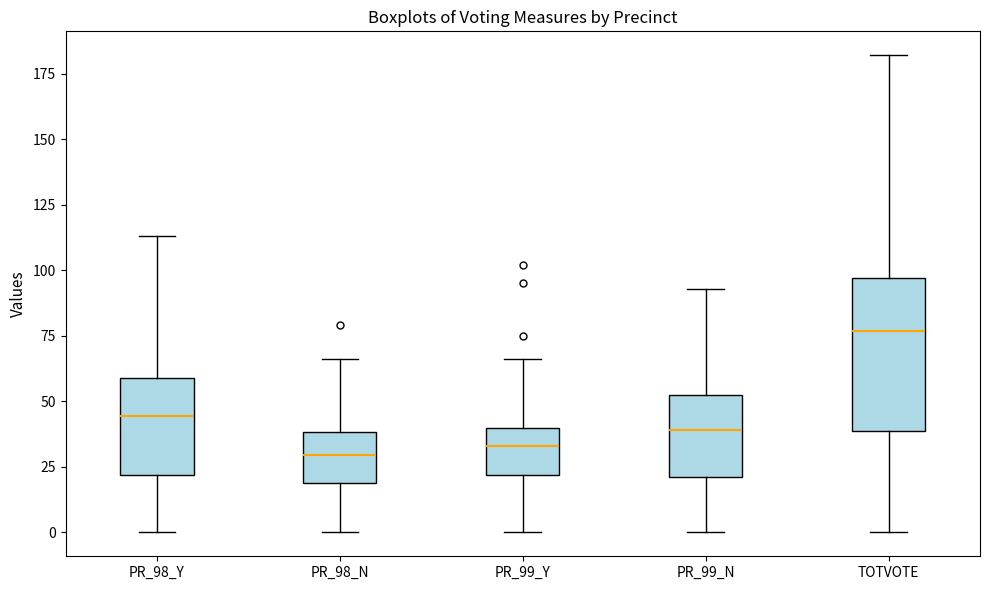

Comparing the boxes themselves (not the whiskers), which one is the tallest?

TOTVOTE